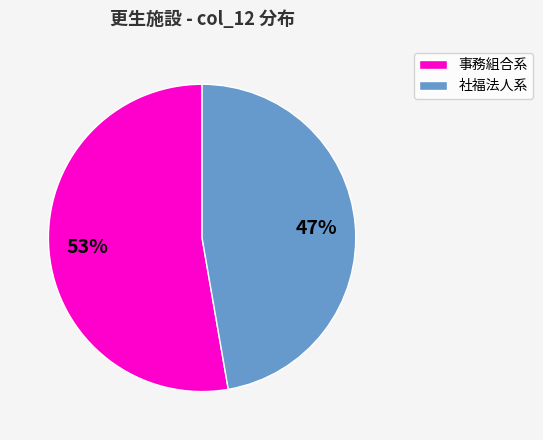

Do 事務組合系 and 社福法人系 together represent more than half of the pie?

Yes